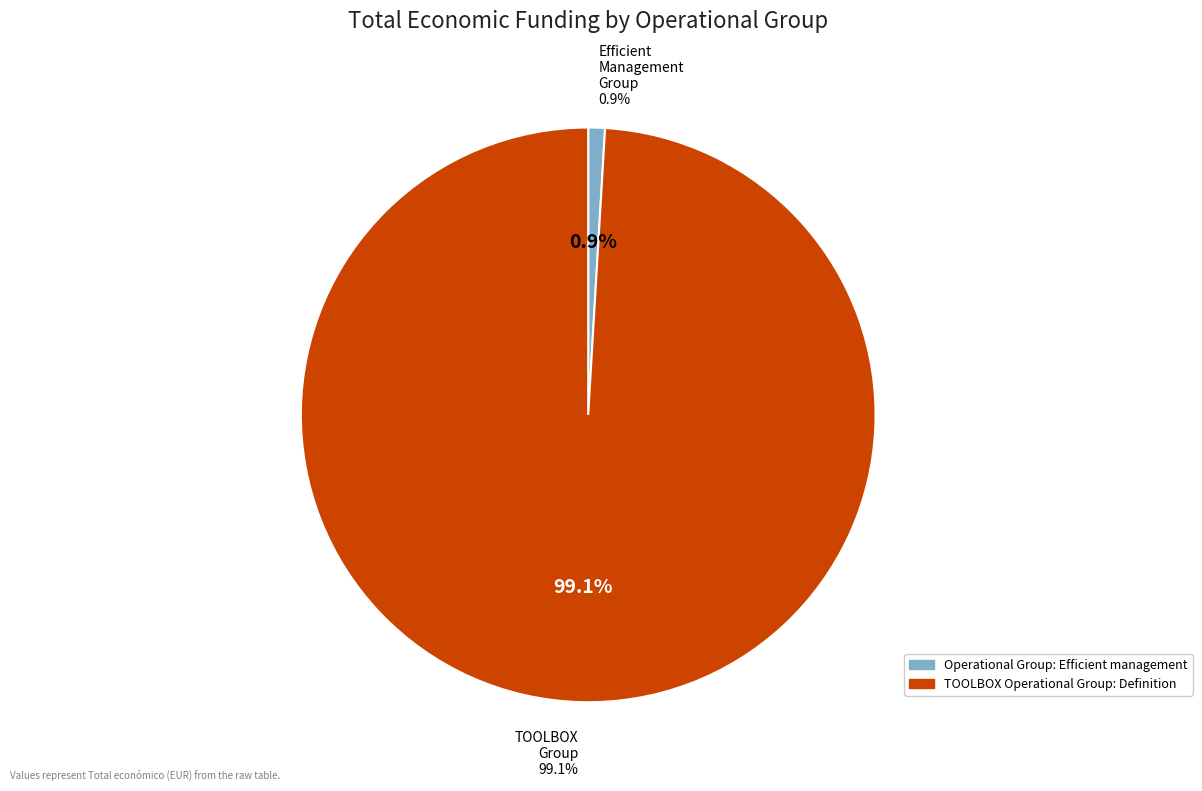

To the nearest percent, what is the difference between the Operational Group: Efficient management and TOOLBOX Operational Group: Definition slice percentages?

98%